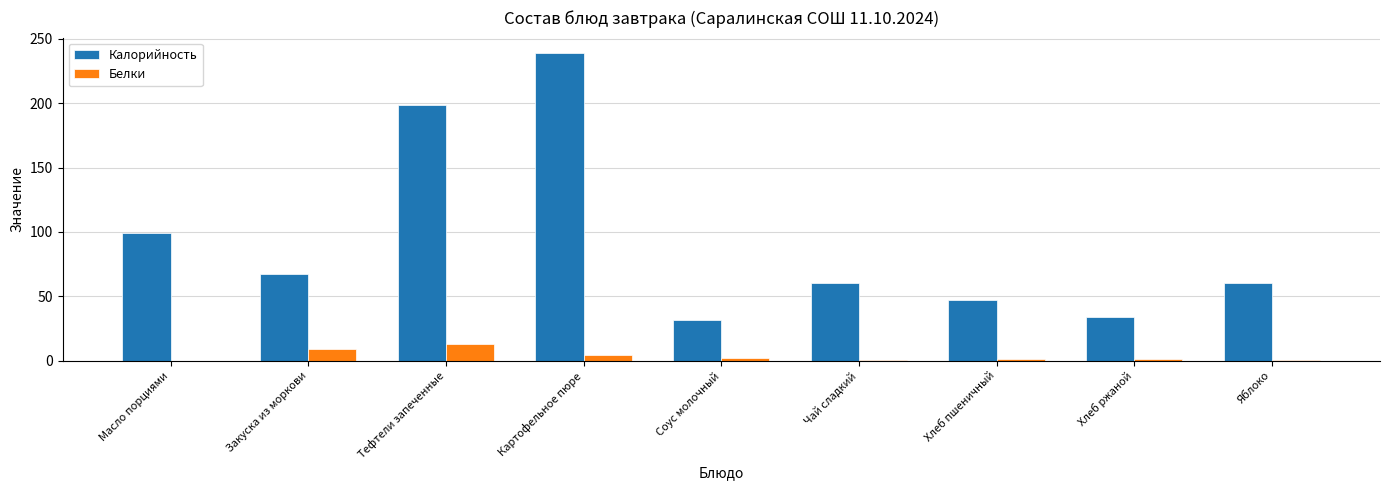

What is the sum of all Калорийность values?

837.8